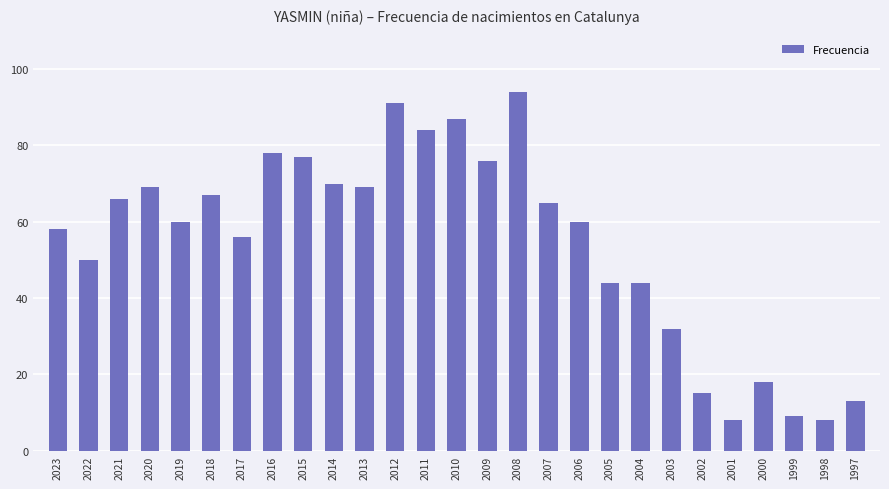

Reading left to right, what are all the values shown in this chart?

58	50	66	69	60	67	56	78	77	70	69	91	84	87	76	94	65	60	44	44	32	15	8	18	9	8	13